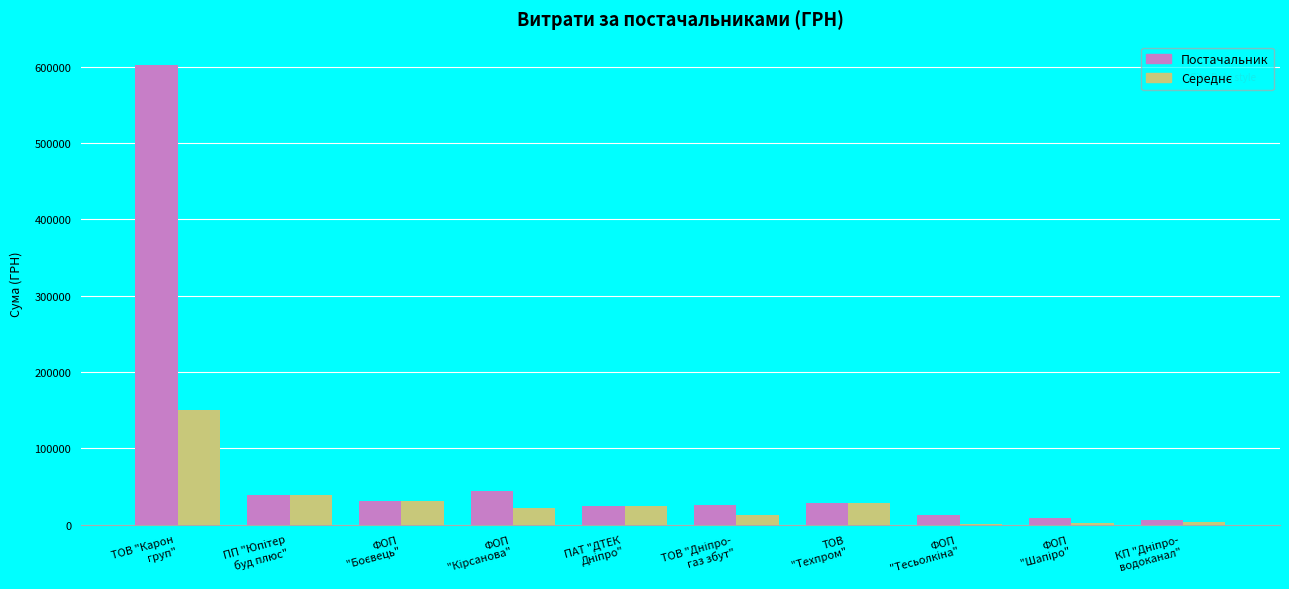

What is the sum of all Постачальник values?

822679.6